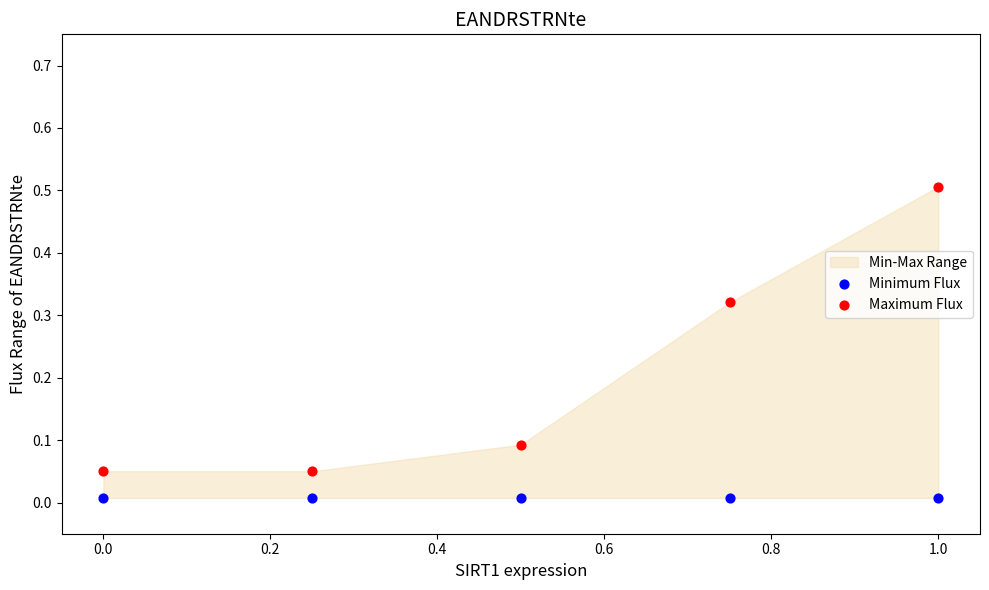

Which series reaches the maximum Y coordinate?

Maximum Flux